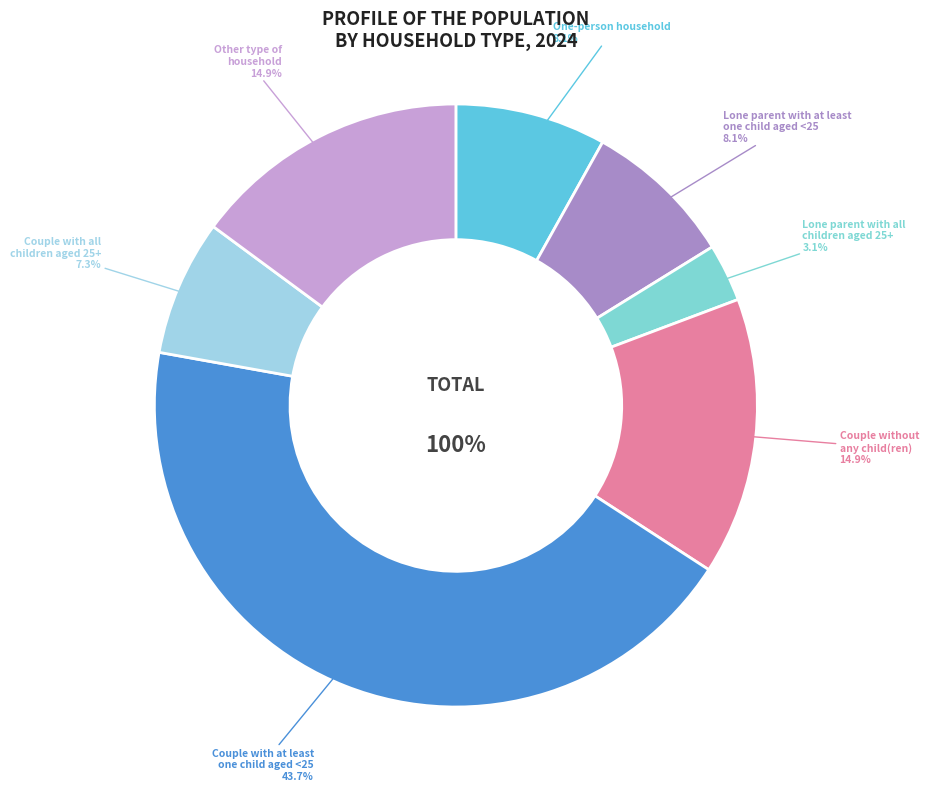

What is the change in value from One-person household to Couple with at least
one child aged <25?

+35.6